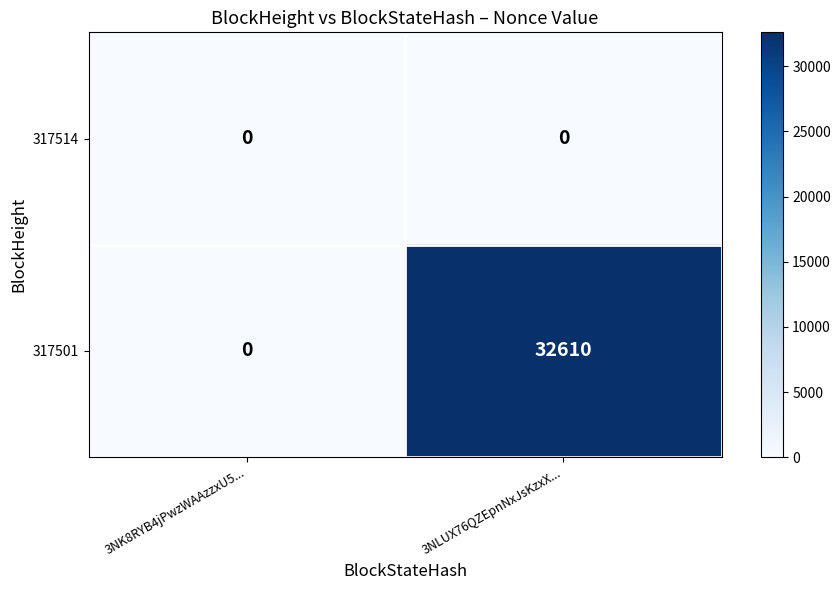

At which category is the sum across all series the highest?

3NLUX76QZEpnNxJsKzxX...